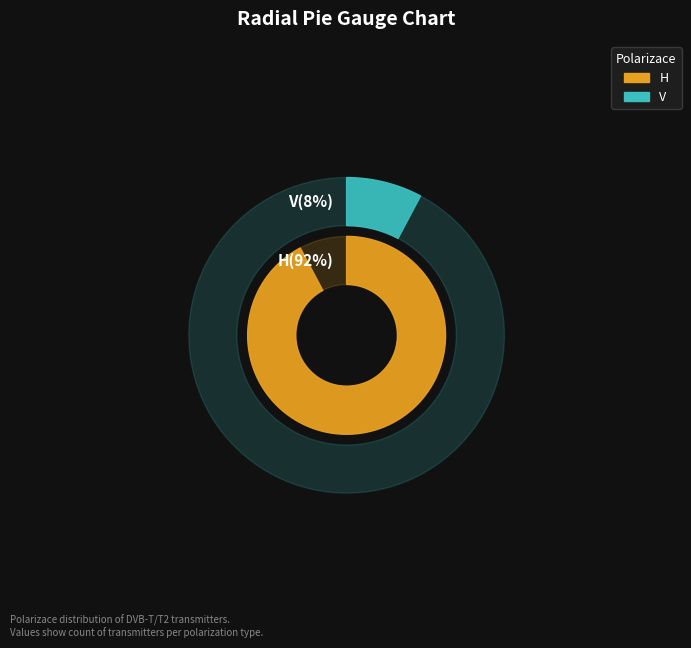

To the nearest percent, what is the average slice percentage?

50%